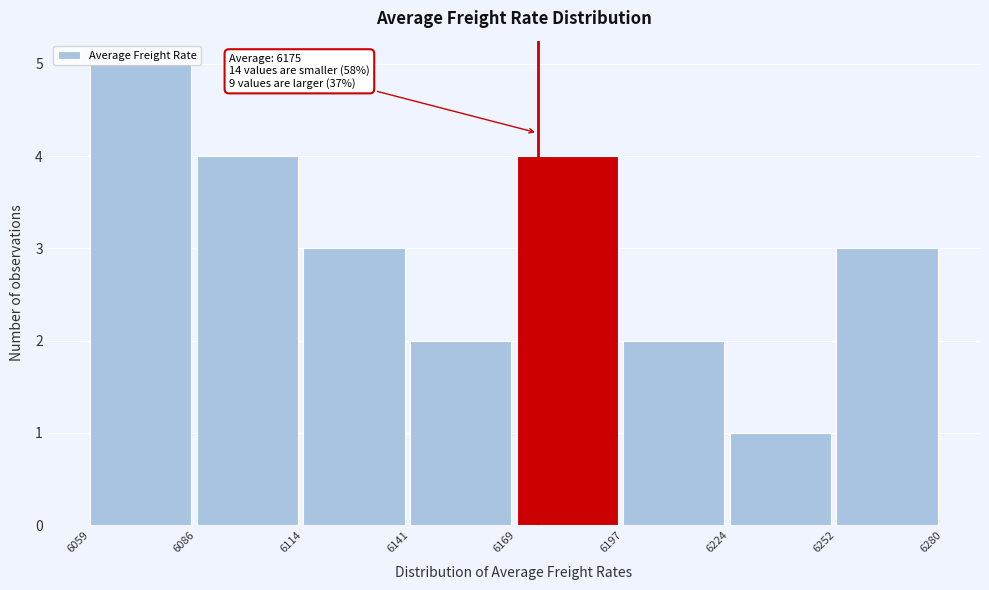

Which range on the x-axis has the tallest bar?

6059 to 6086